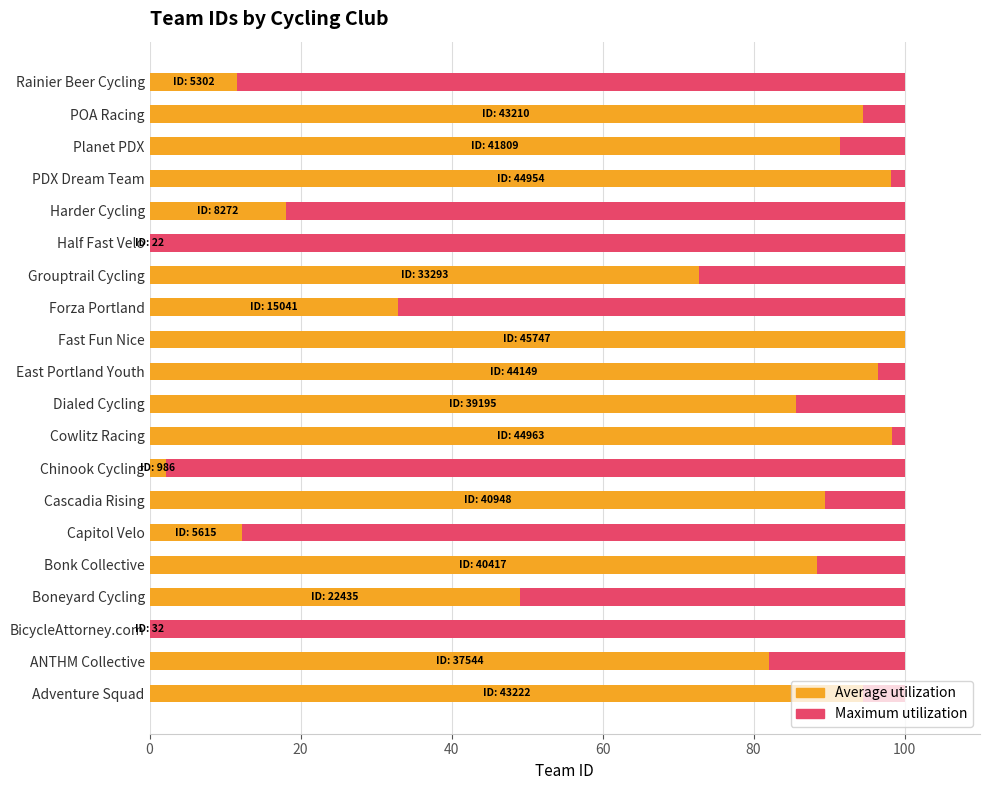

How many data points in Average utilization are less than 85?

10